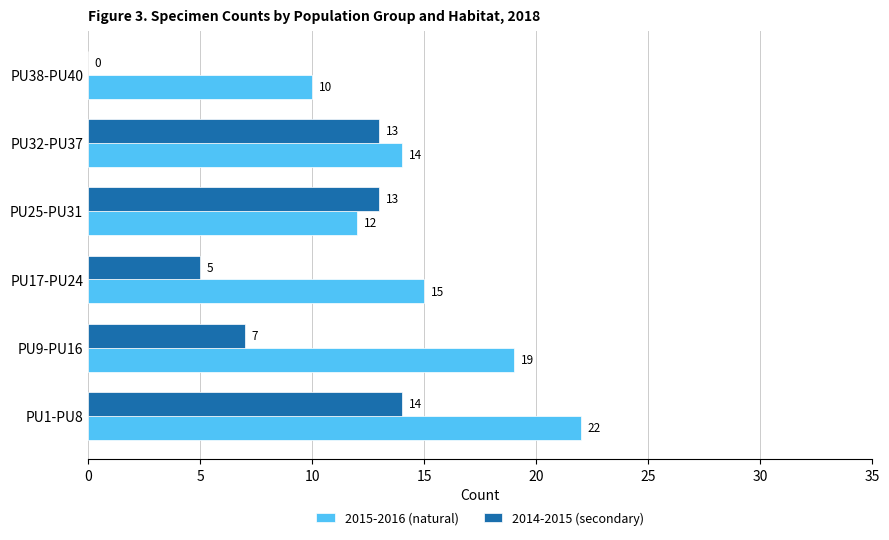

What are all the series names shown in the legend?

2015-2016 (natural), 2014-2015 (secondary)